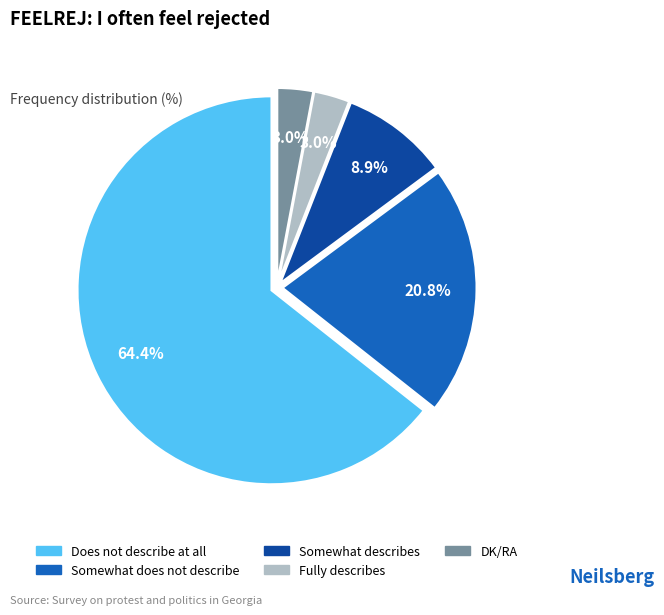

How many segments does this pie chart have?

5